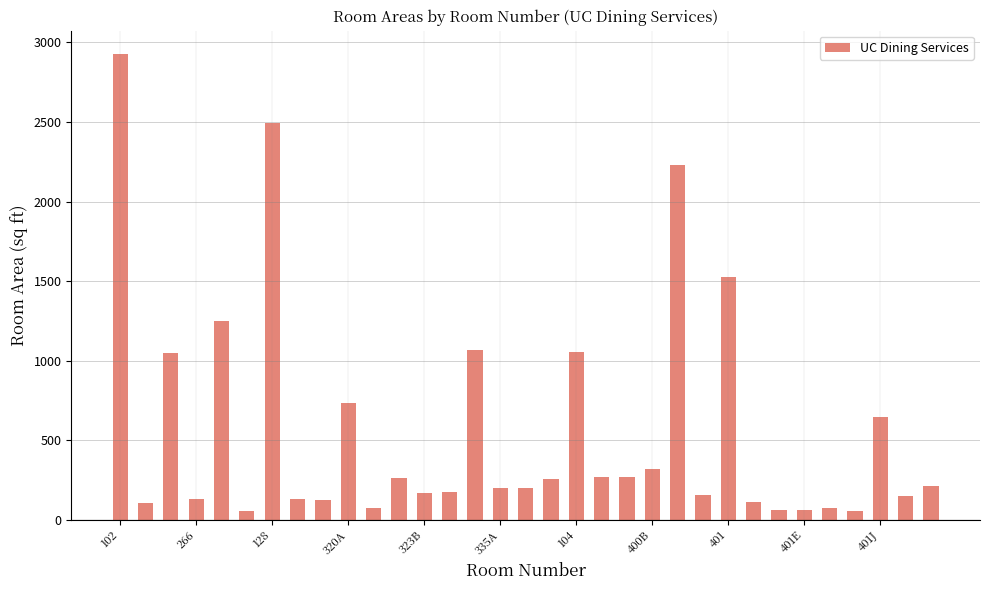

What is the difference between the maximum and second lowest values?

2871